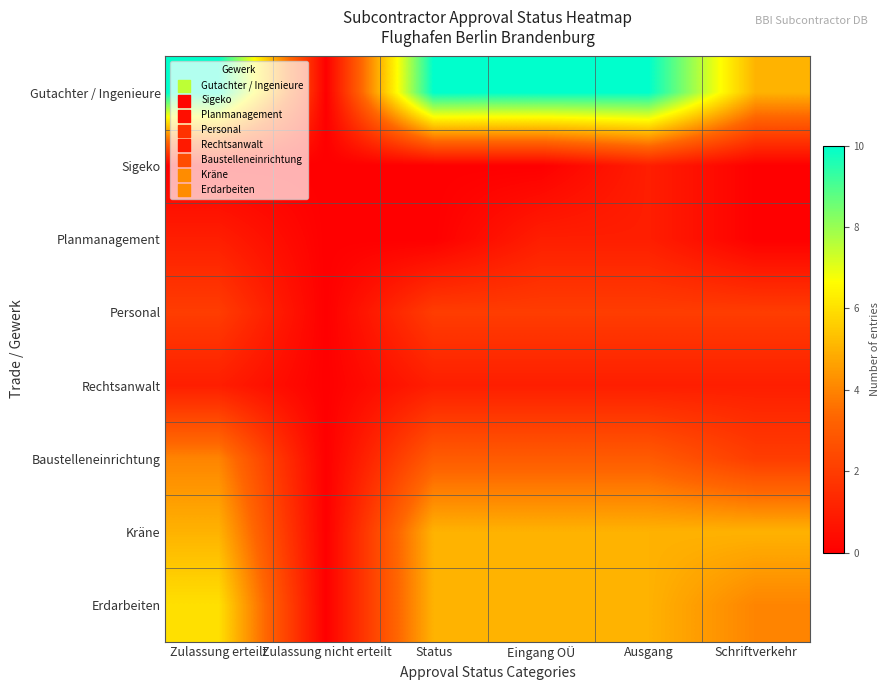

Reading right to left, extract all data points from this chart.

Gutachter / Ingenieure: Schriftverkehr=5	Ausgang=10	Eingang OÜ=10	Status=10	Zulassung nicht erteilt=0	Zulassung erteilt=10
Sigeko: Schriftverkehr=0	Ausgang=1	Eingang OÜ=0	Status=0	Zulassung nicht erteilt=0	Zulassung erteilt=0
Planmanagement: Schriftverkehr=0	Ausgang=1	Eingang OÜ=1	Status=0	Zulassung nicht erteilt=0	Zulassung erteilt=1
Personal: Schriftverkehr=2	Ausgang=2	Eingang OÜ=2	Status=2	Zulassung nicht erteilt=0	Zulassung erteilt=2
Rechtsanwalt: Schriftverkehr=1	Ausgang=1	Eingang OÜ=1	Status=1	Zulassung nicht erteilt=0	Zulassung erteilt=1
Baustelleneinrichtung: Schriftverkehr=2	Ausgang=3	Eingang OÜ=3	Status=3	Zulassung nicht erteilt=0	Zulassung erteilt=4
Kräne: Schriftverkehr=5	Ausgang=5	Eingang OÜ=5	Status=5	Zulassung nicht erteilt=0	Zulassung erteilt=5
Erdarbeiten: Schriftverkehr=4	Ausgang=5	Eingang OÜ=5	Status=5	Zulassung nicht erteilt=0	Zulassung erteilt=6